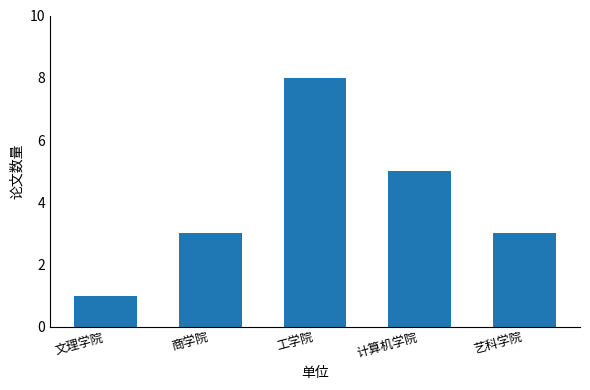

The chart shows a value of 1 at 文理学院. True or false?

True